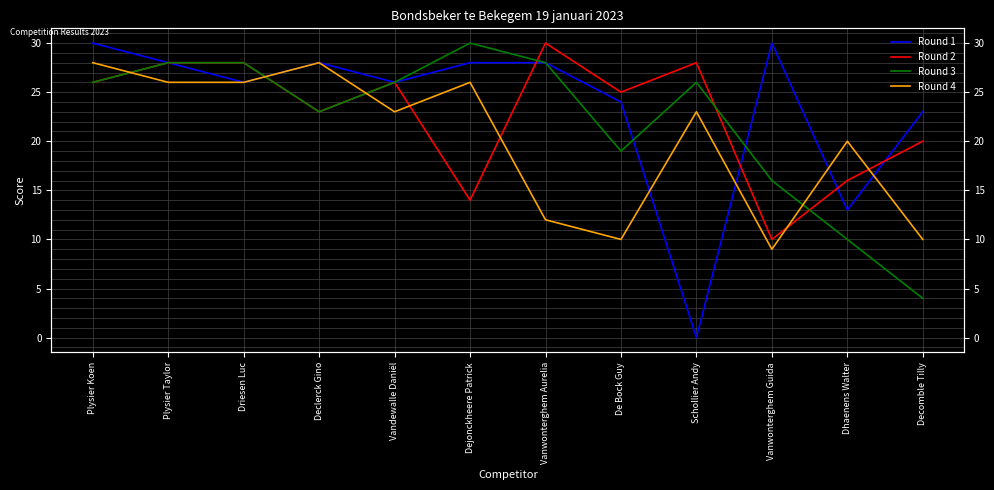

What are all the series names shown in the legend?

Round 1, Round 2, Round 3, Round 4